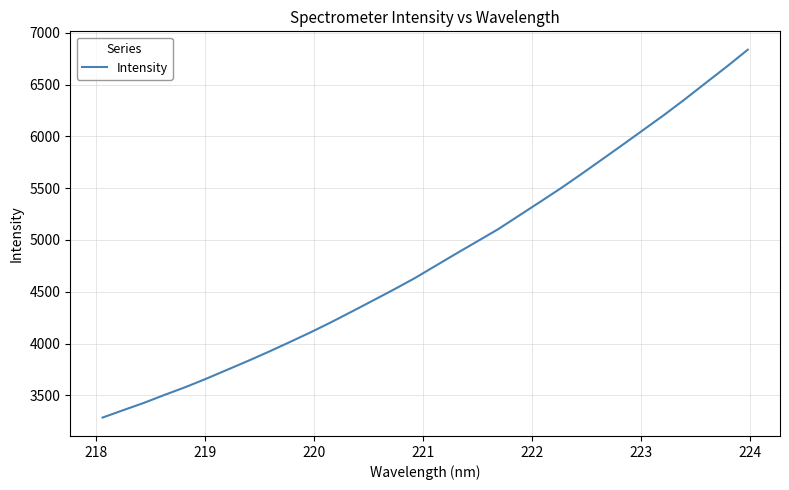

What is the average value?

4823.4